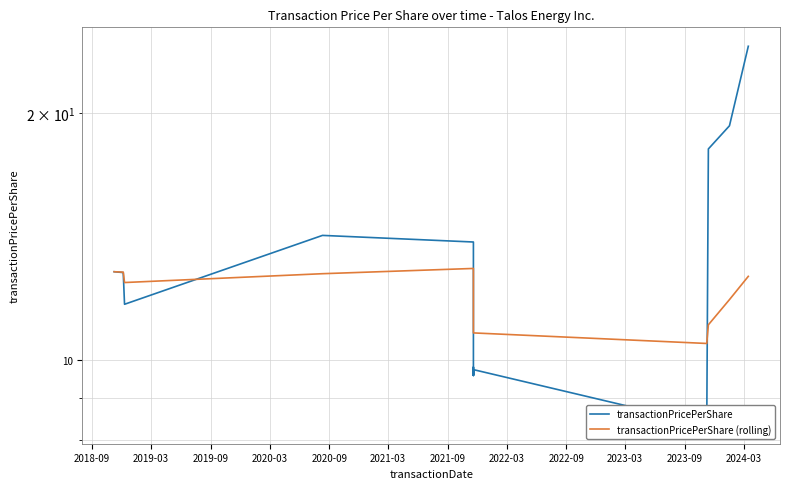

How many lines are shown in the chart?

2